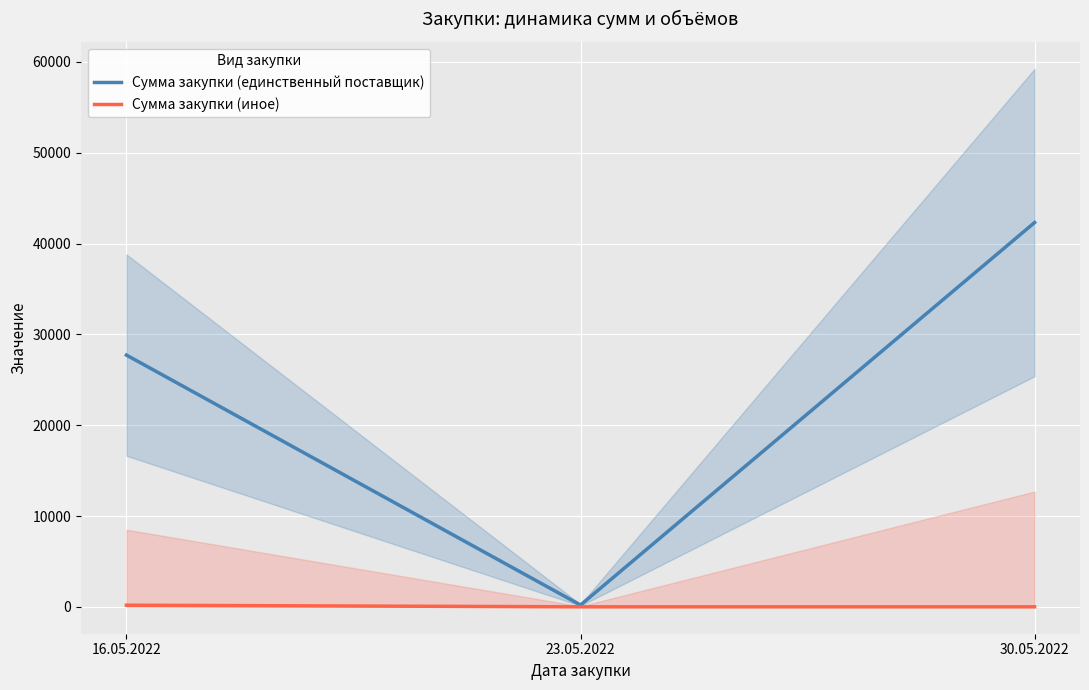

Between 16.05.2022 and 30.05.2022, which is larger?

30.05.2022